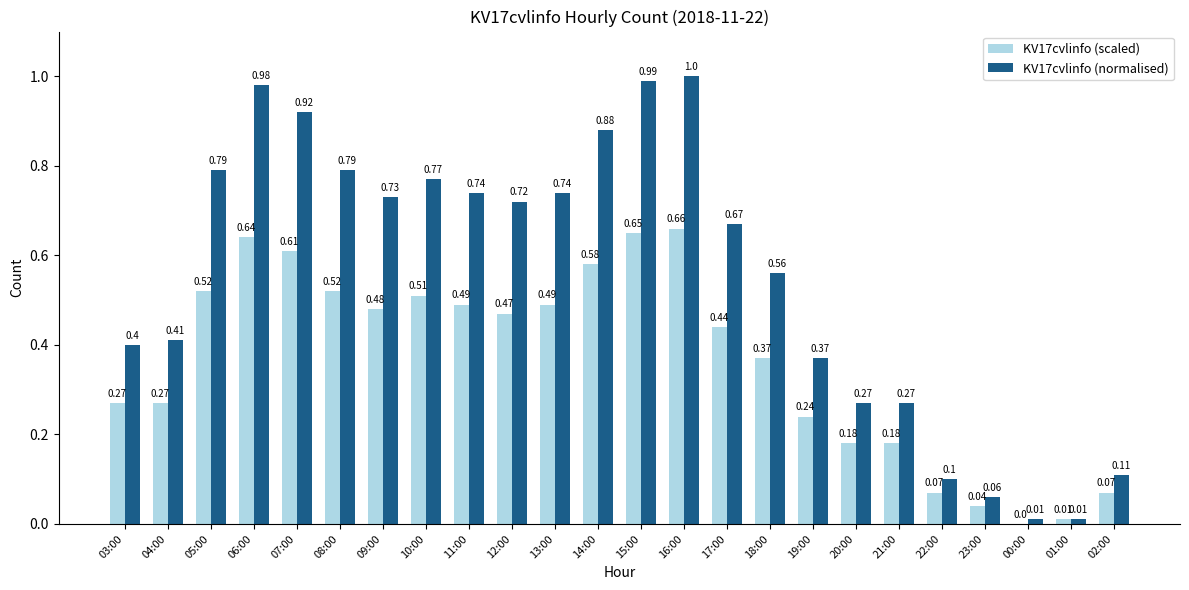

What is the total value across all series at 05:00?

1.3